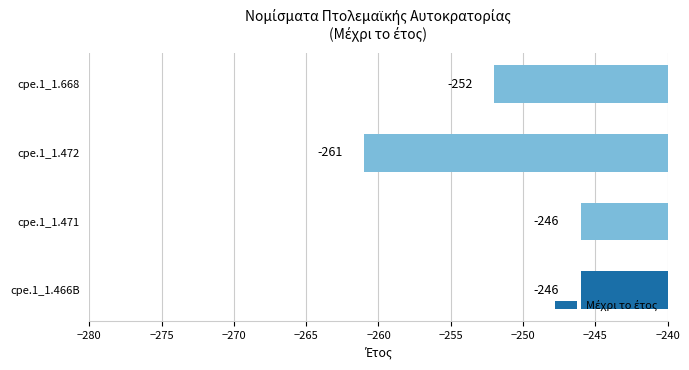

Reading bottom to top, what are all the values shown in this chart?

cpe.1_1.466B=-246	cpe.1_1.471=-246	cpe.1_1.472=-261	cpe.1_1.668=-252